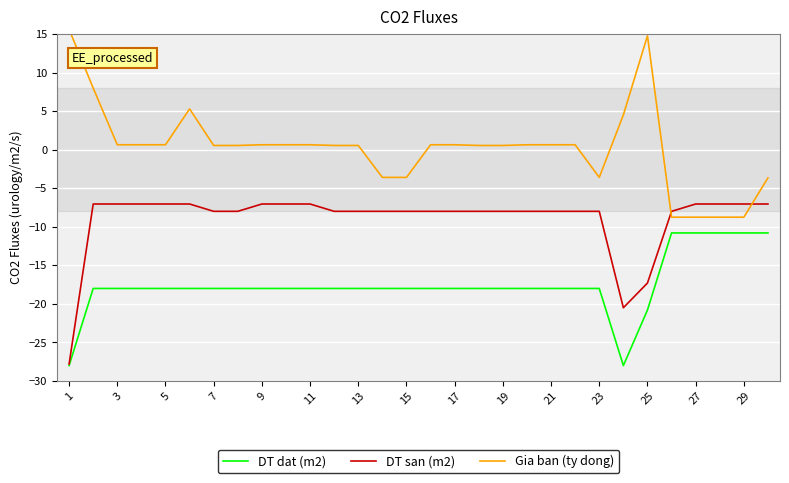

At which category does the chart reach its peak across all series?

1